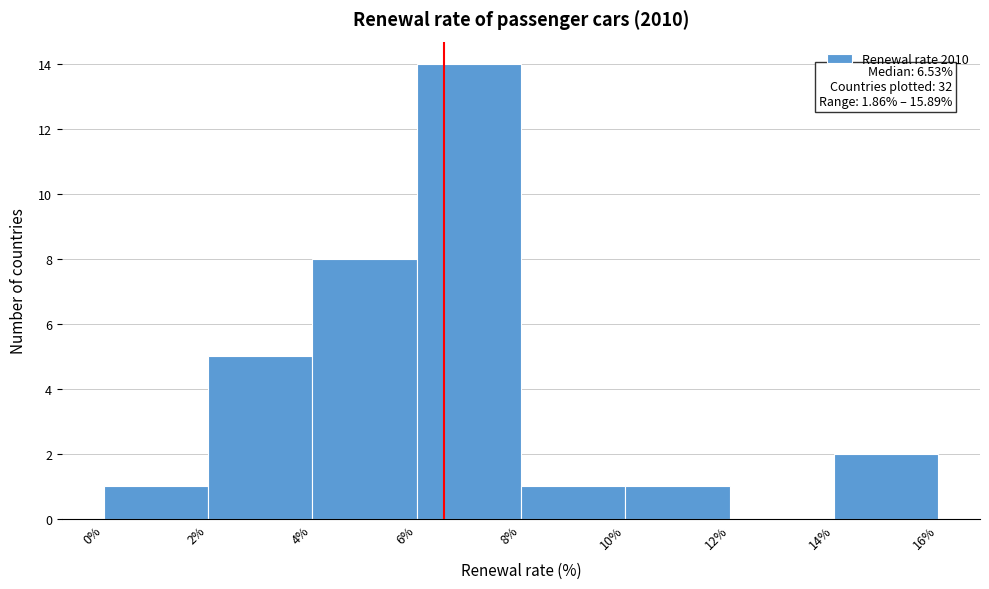

Over which range of the x-axis is the bar tallest?

6% to 8%